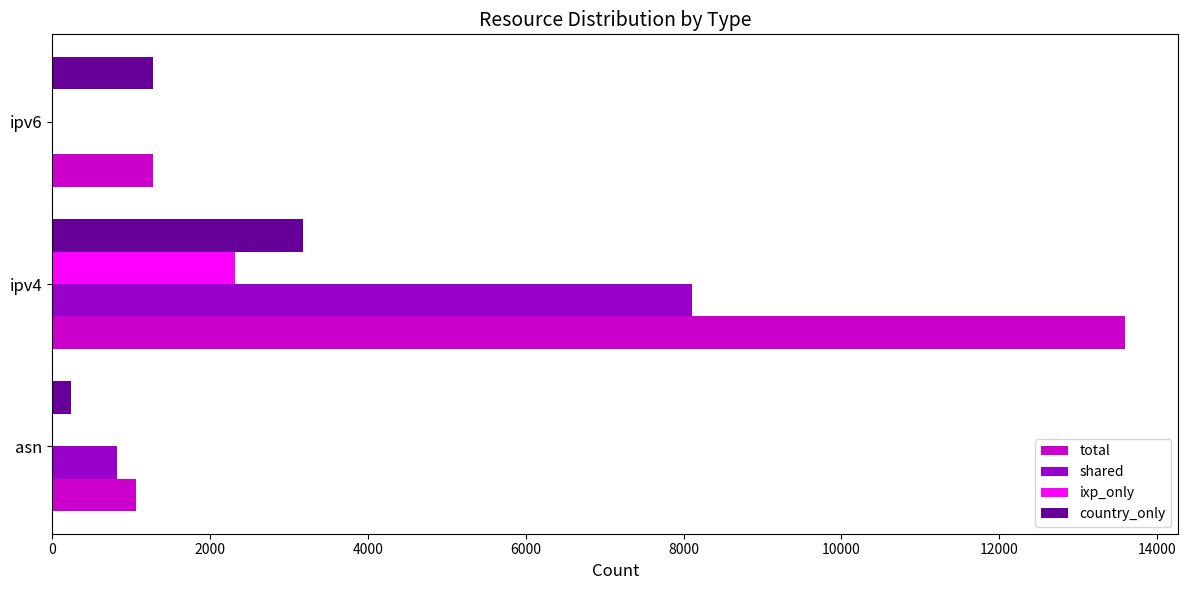

Which category has the highest value across all series?

ipv4